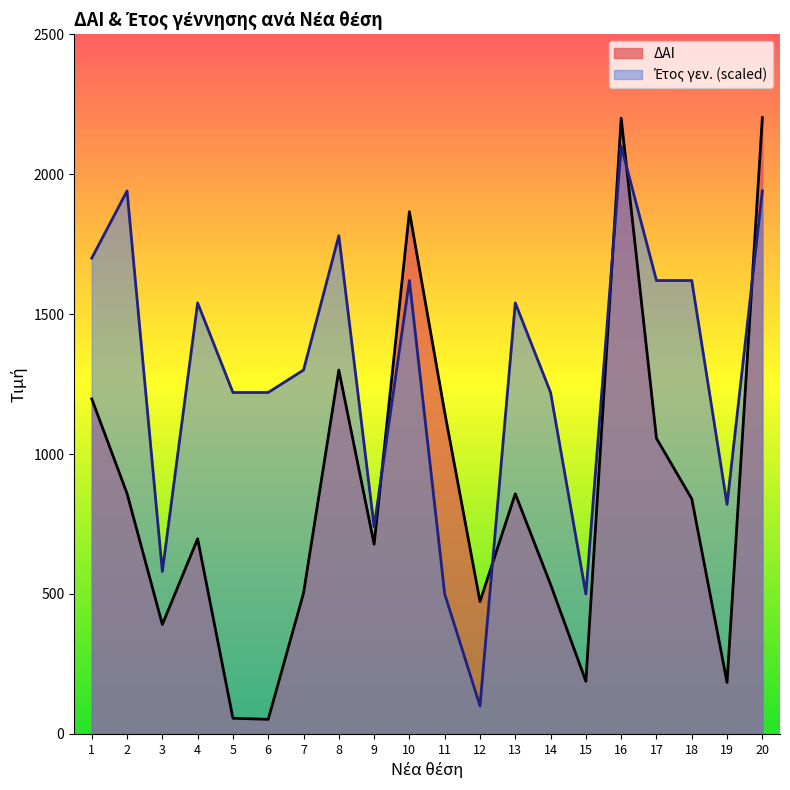

True or false: Έτος γεν. has a value of 1220 at 5.

True